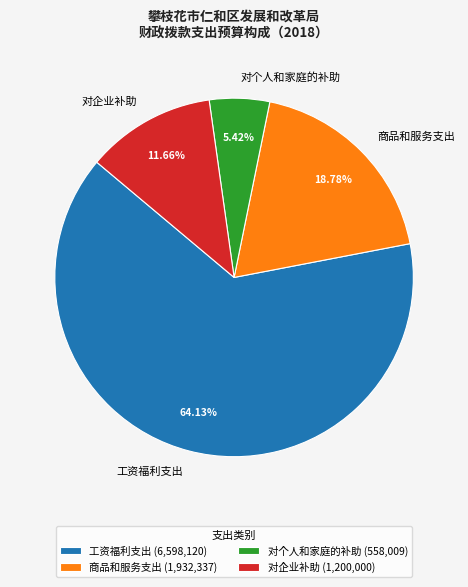

What percentage do 工资福利支出 and 对企业补助 together represent?

75.8%